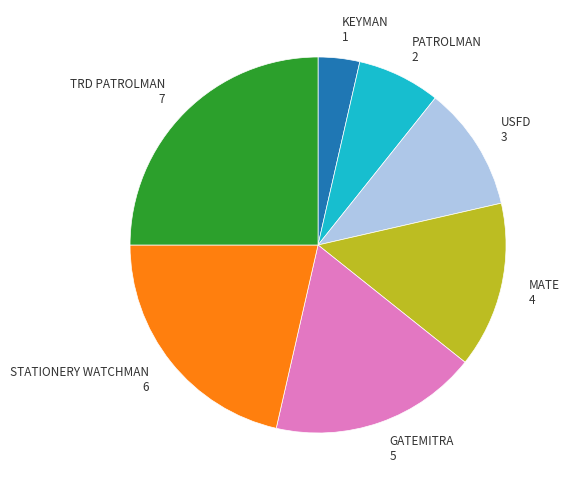

Which slice is the largest?

TRD PATROLMAN